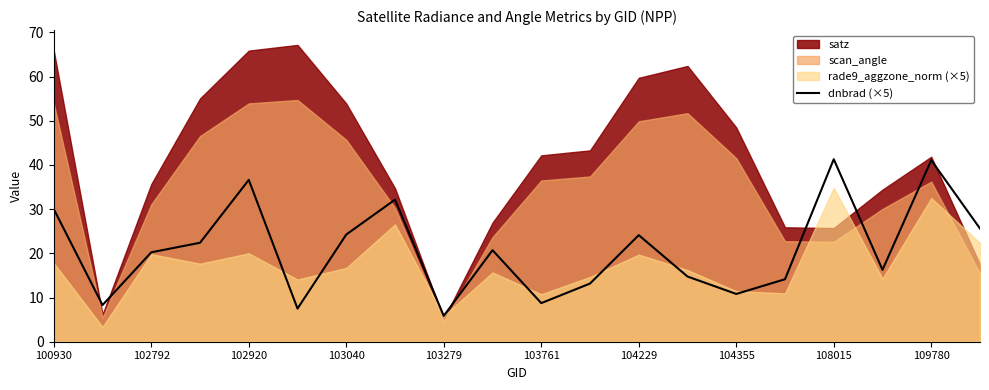

The dnbrad (×5) series shows 32.2 at 104229. True or false?

False